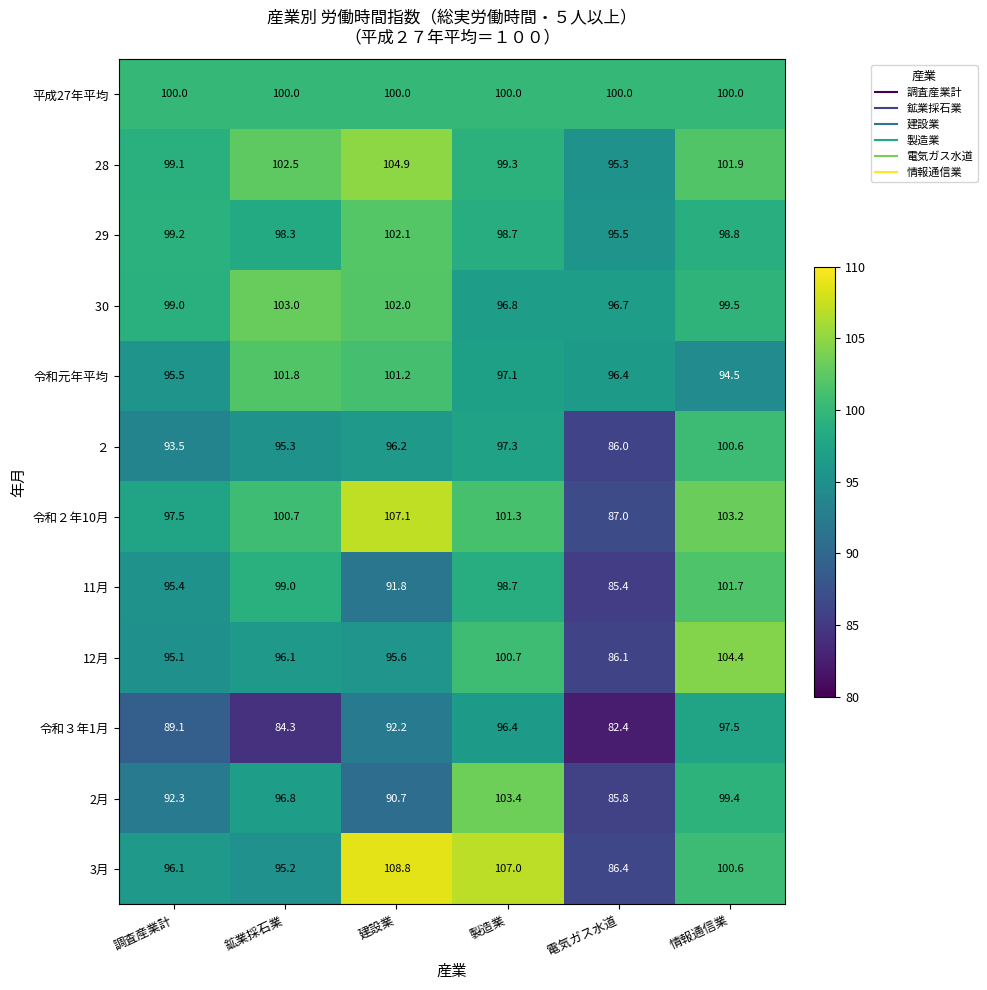

Which series has the largest range (max minus min)?

3月